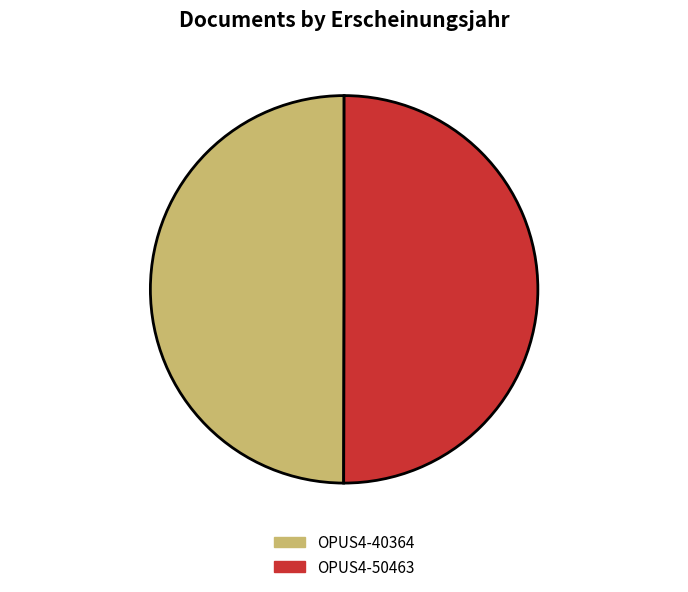

Is the sum of OPUS4-50463 and OPUS4-40364 greater than half?

Yes